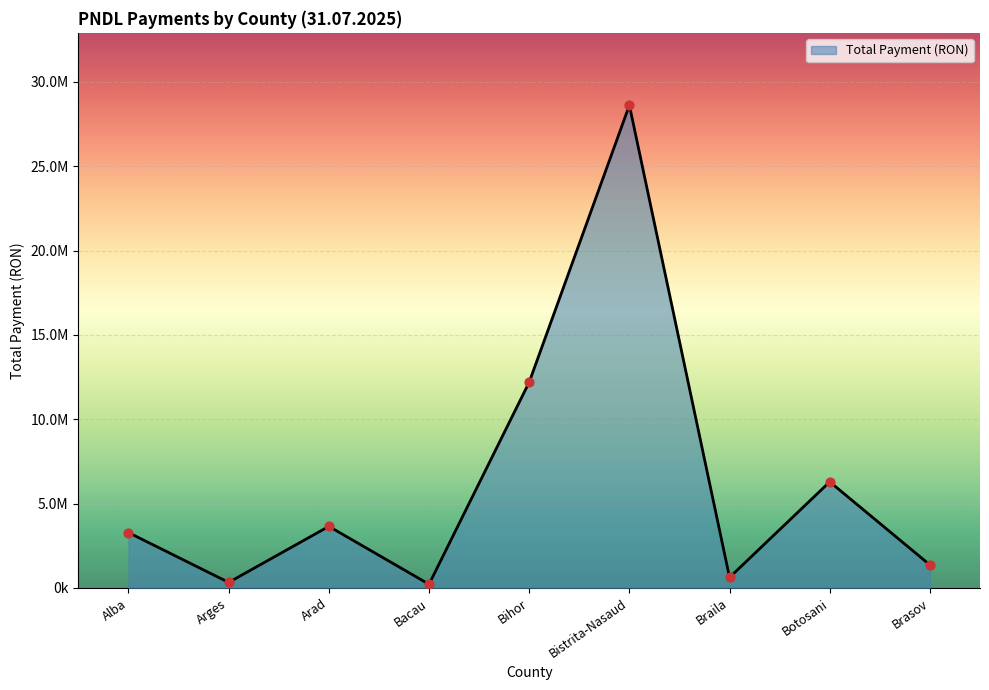

Is this an area chart (filled region under the line)?

Yes